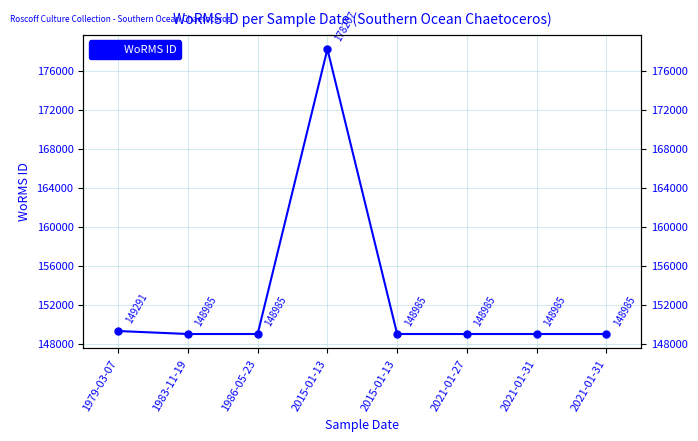

Reading left to right, list all the values displayed in this chart.

1979-03-07=149291	1983-11-19=148985	1986-05-23=148985	2015-01-13=178207	2015-01-13=148985	2021-01-27=148985	2021-01-31=148985	2021-01-31=148985